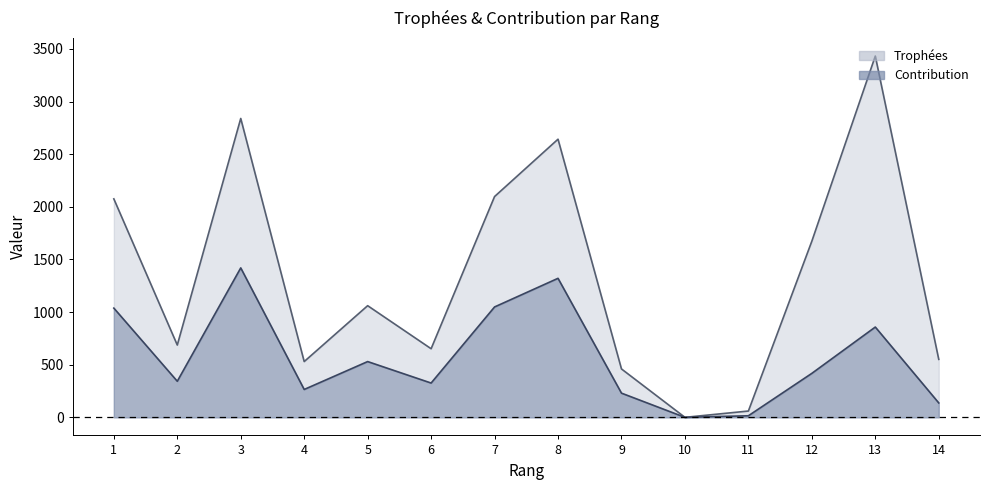

True or false: Contribution and Trophées intersect in this chart.

False